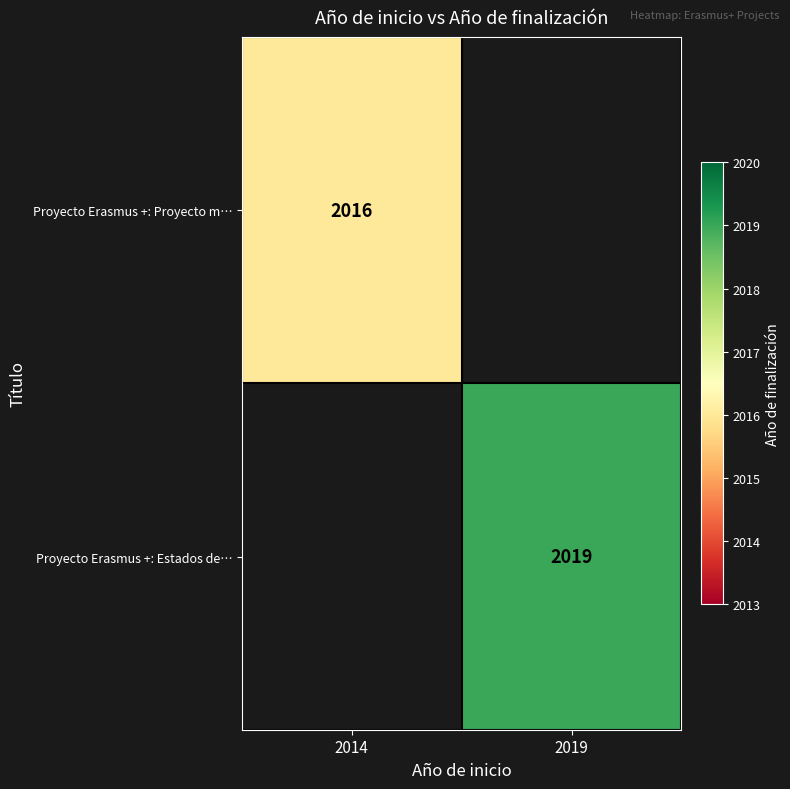

Is it true that Proyecto Erasmus +: Proyecto m… equals 3239 at 2014?

False